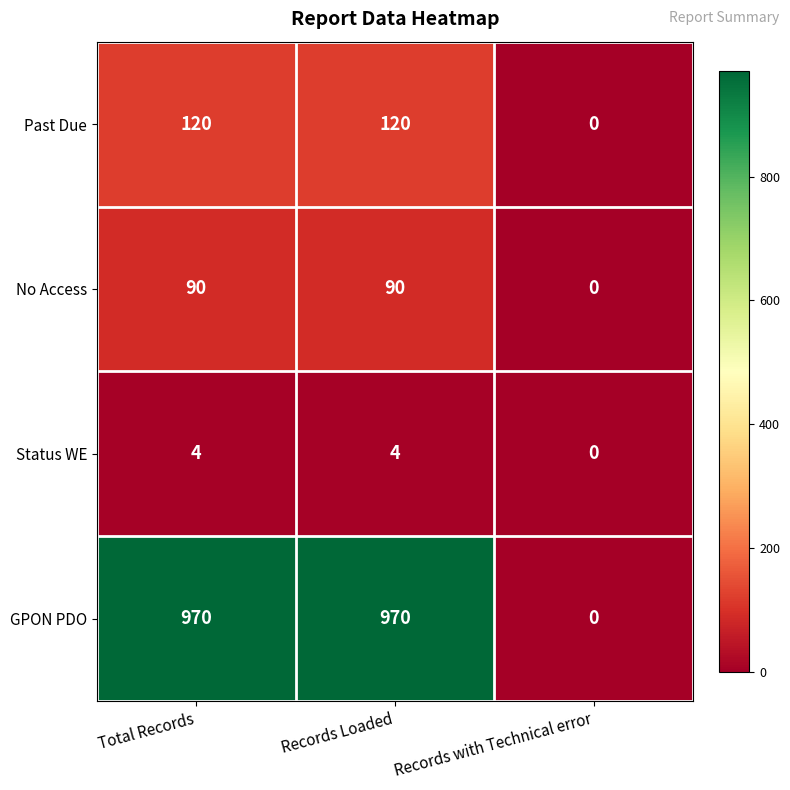

Reading left to right, list all the values displayed in this chart.

Past Due: Total Records=120	Records Loaded=120	Records with Technical error=0
No Access: Total Records=90	Records Loaded=90	Records with Technical error=0
Status WE: Total Records=4	Records Loaded=4	Records with Technical error=0
GPON PDO: Total Records=970	Records Loaded=970	Records with Technical error=0